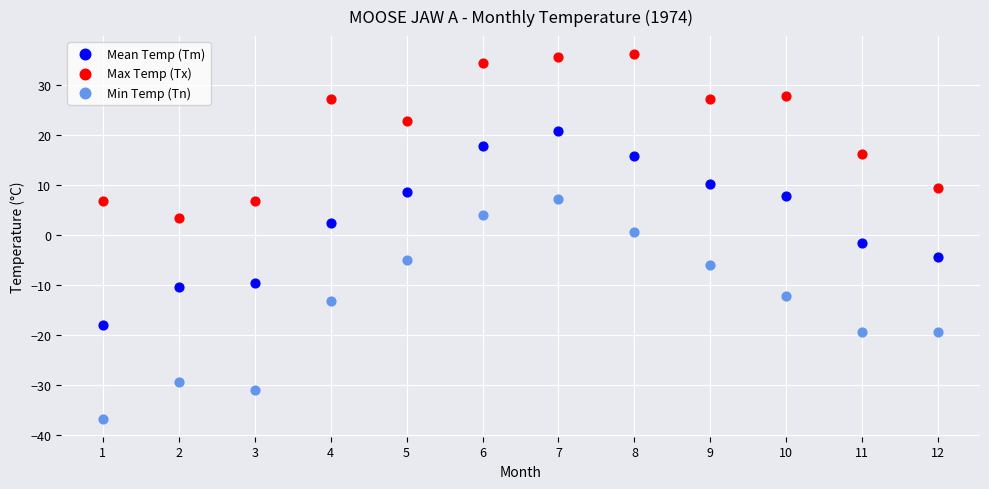

Across all data points, what is the range of X values (max minus min)?

11.0